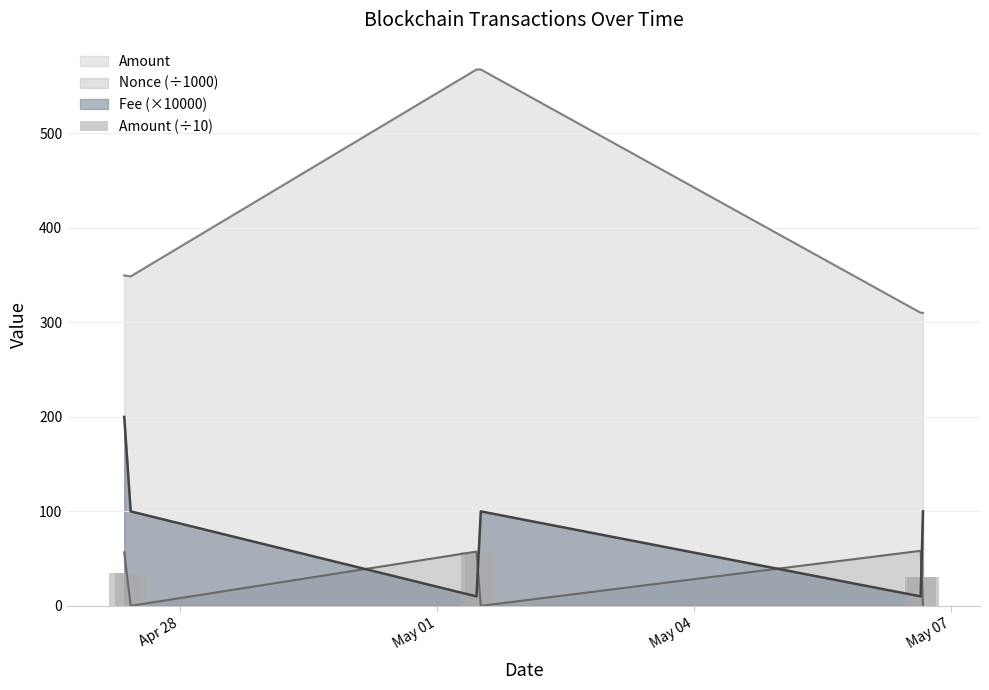

Which series ends up on top after the final intersection of Nonce (÷1000) and Fee (×10000)?

Fee (×10000)